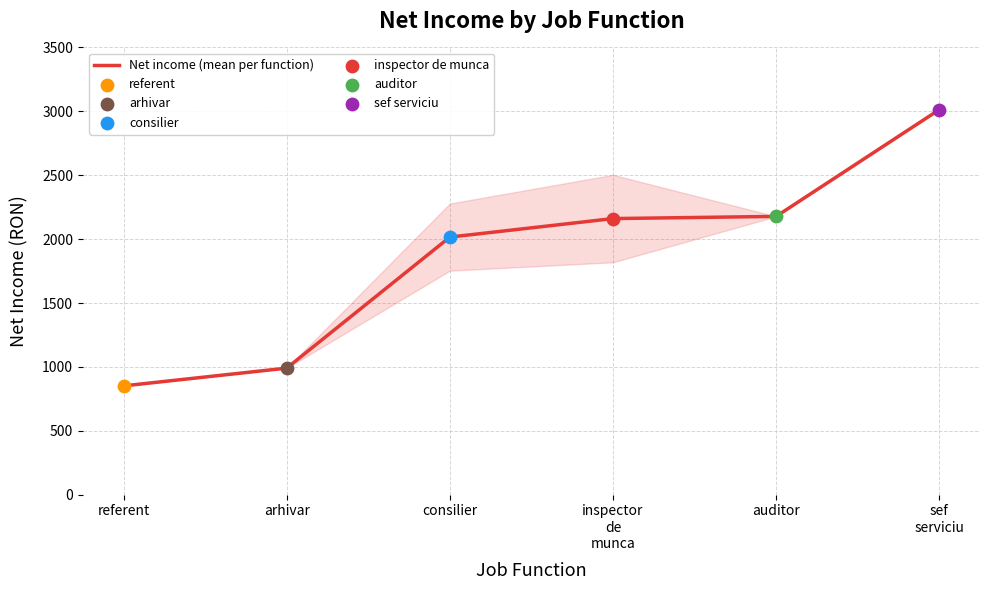

What is the change in value from inspector
de
munca to auditor?

+17.0